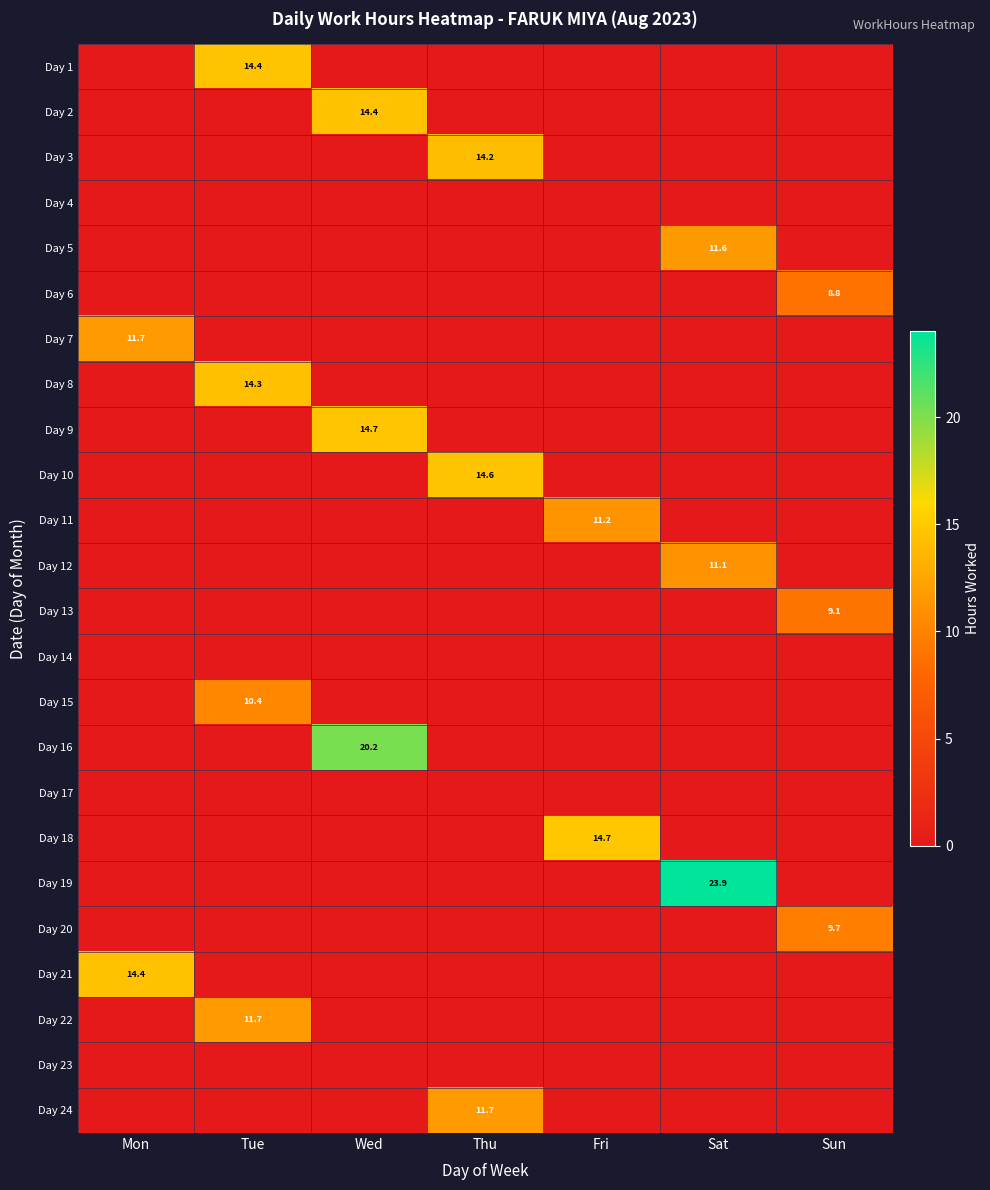

At how many categories does at least one series exceed 5?

7